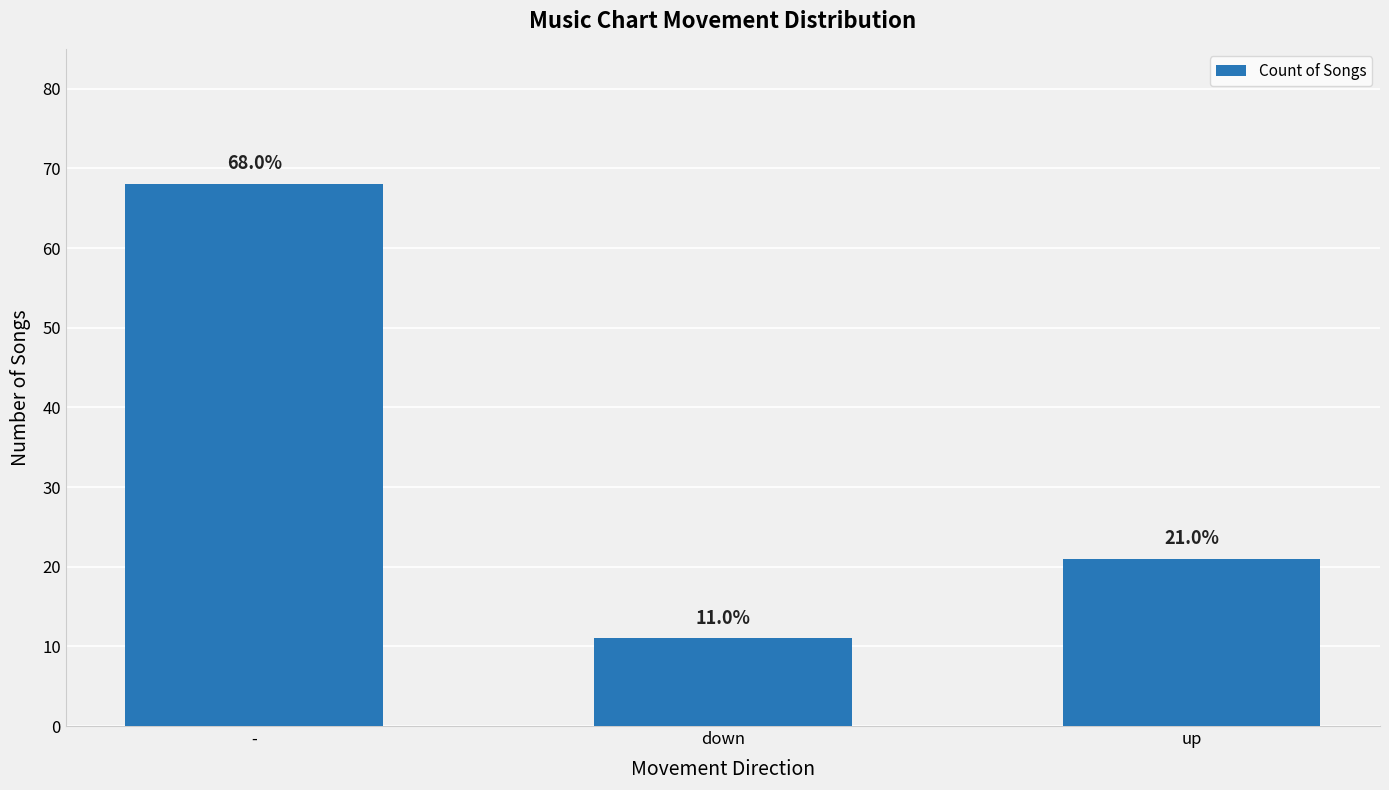

Reading right to left, what are all the values shown in this chart?

21	11	68